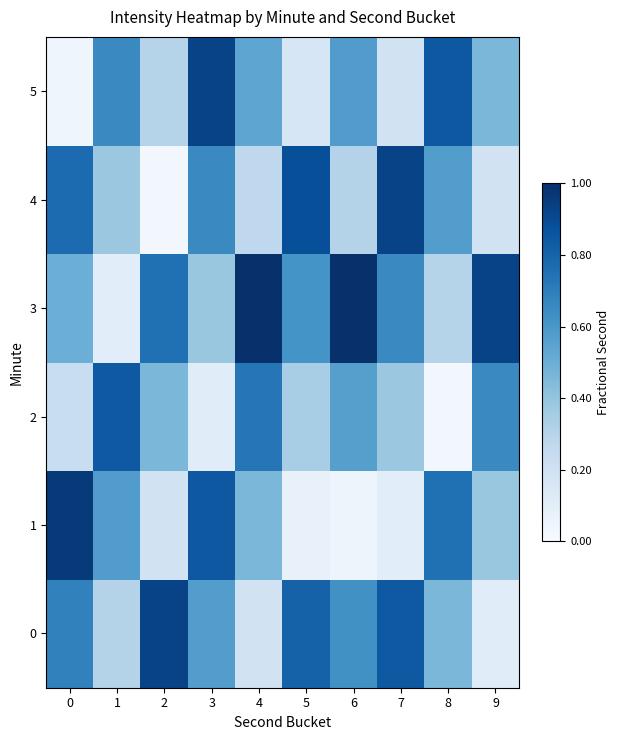

What is the total value across all series at 6?

3.1